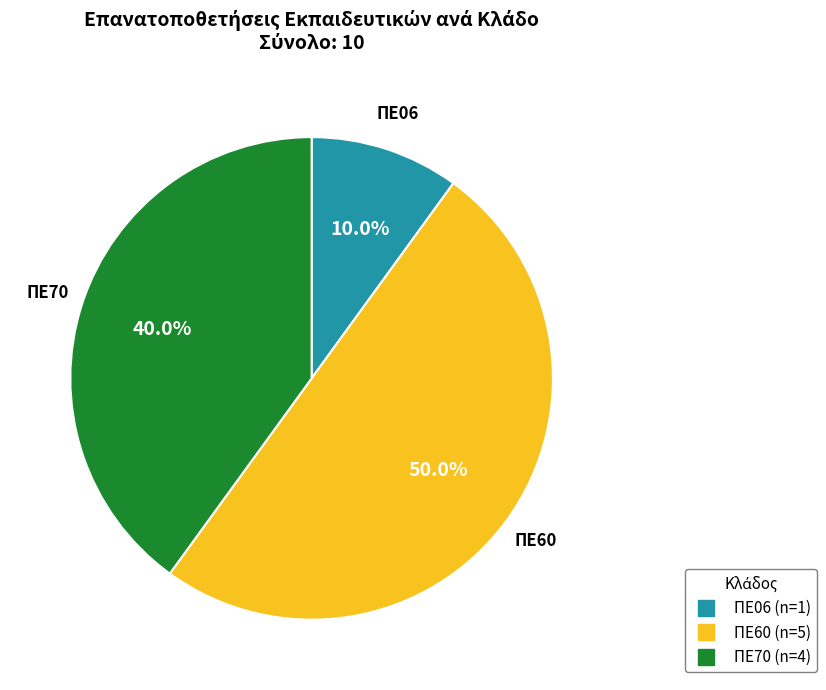

Which has a higher value, ΠΕ06 or ΠΕ60?

ΠΕ60